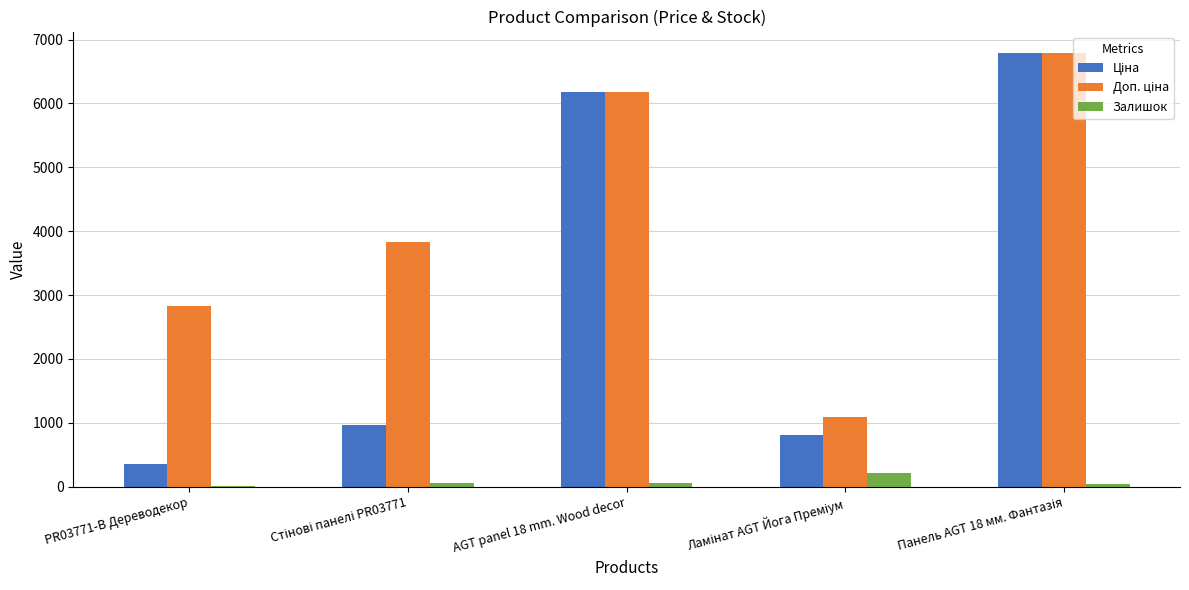

How many groups of bars are there?

5